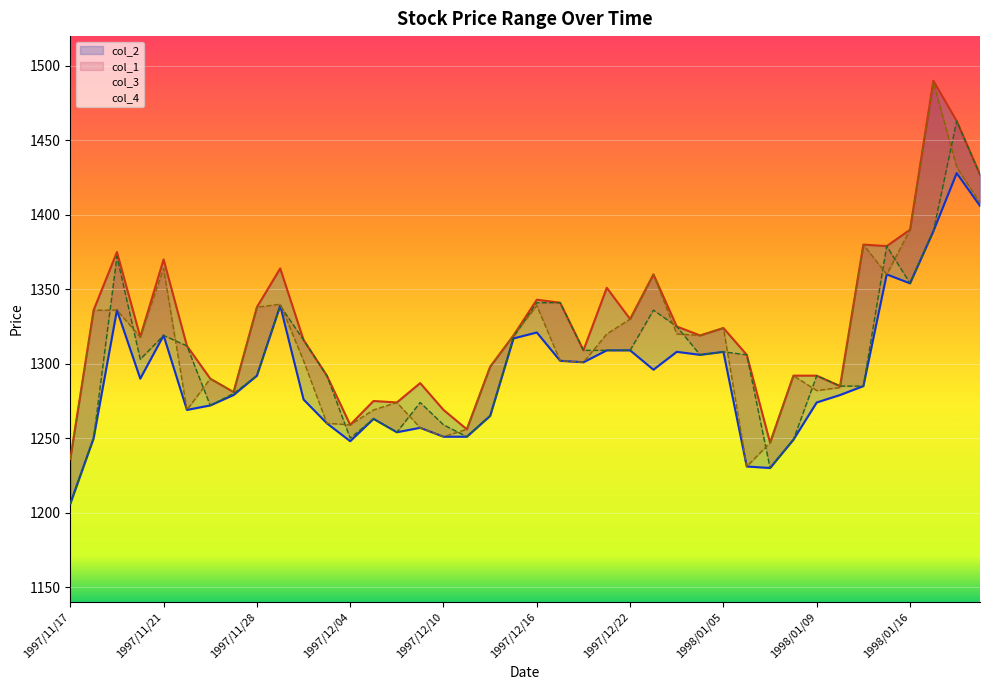

What is the greatest value displayed?

1490